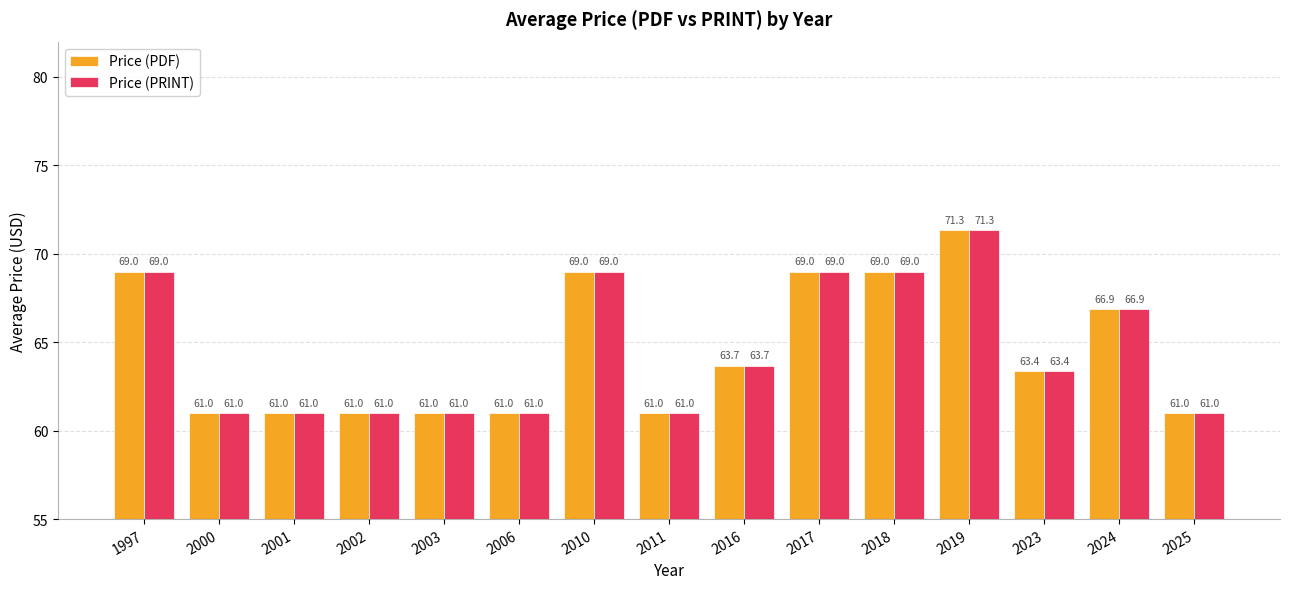

What is the total value across all series at 2002?

122.0